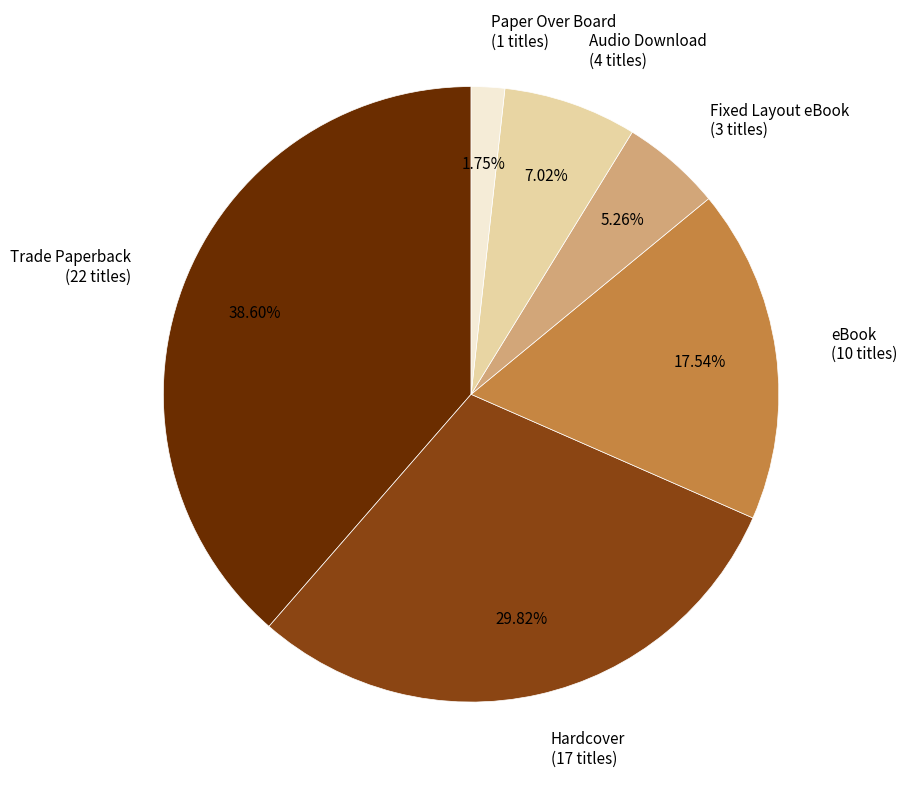

To the nearest percent, what percentage of the pie is Paper Over Board?

2%